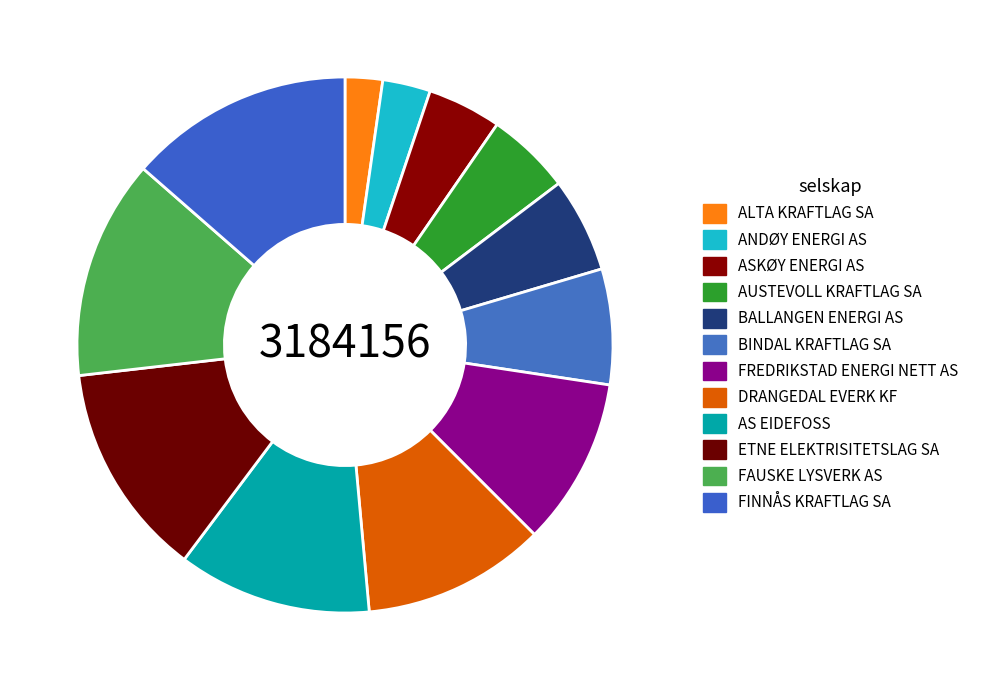

What is the ratio of the value at FAUSKE LYSVERK AS to the value at ALTA KRAFTLAG SA?

5.9